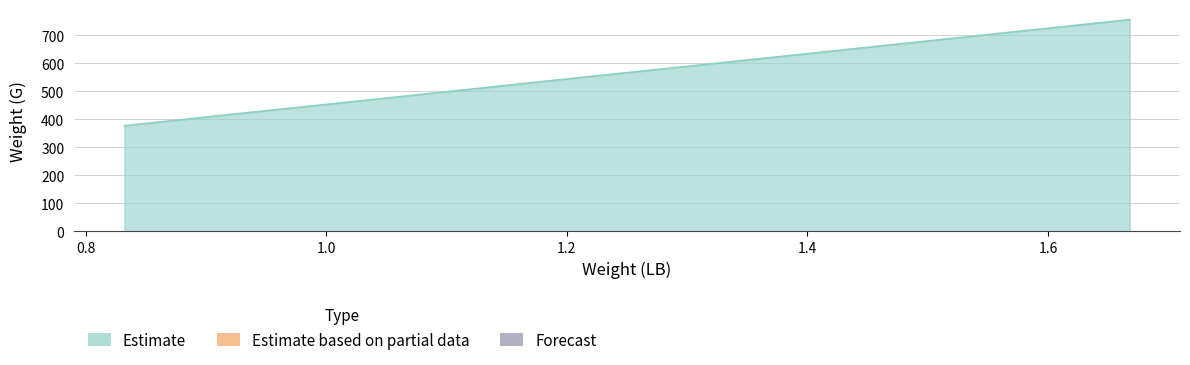

True or false: the data has more than 1 interior local peaks.

False